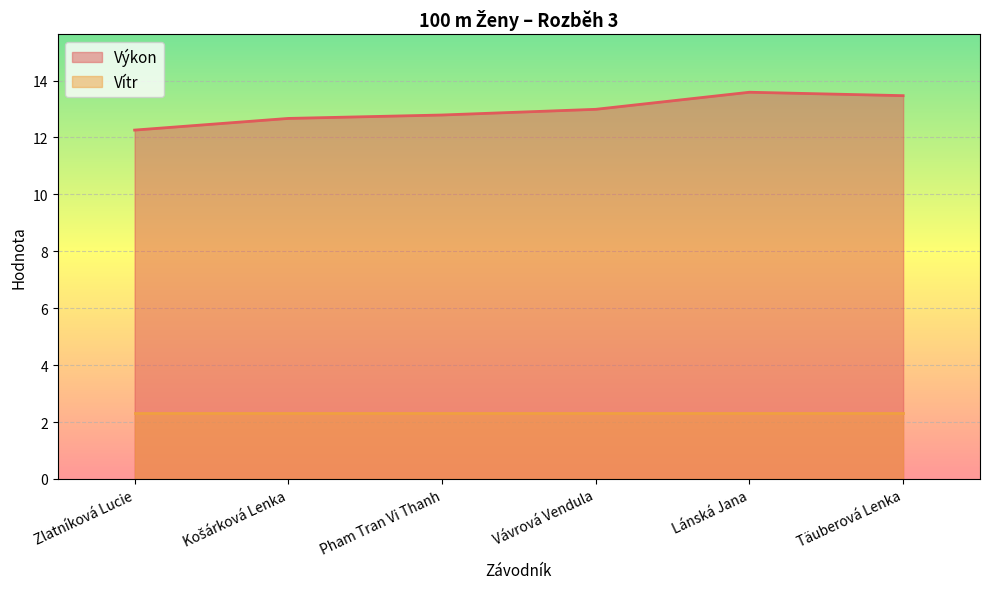

What is the highest value of the Výkon series?

13.6